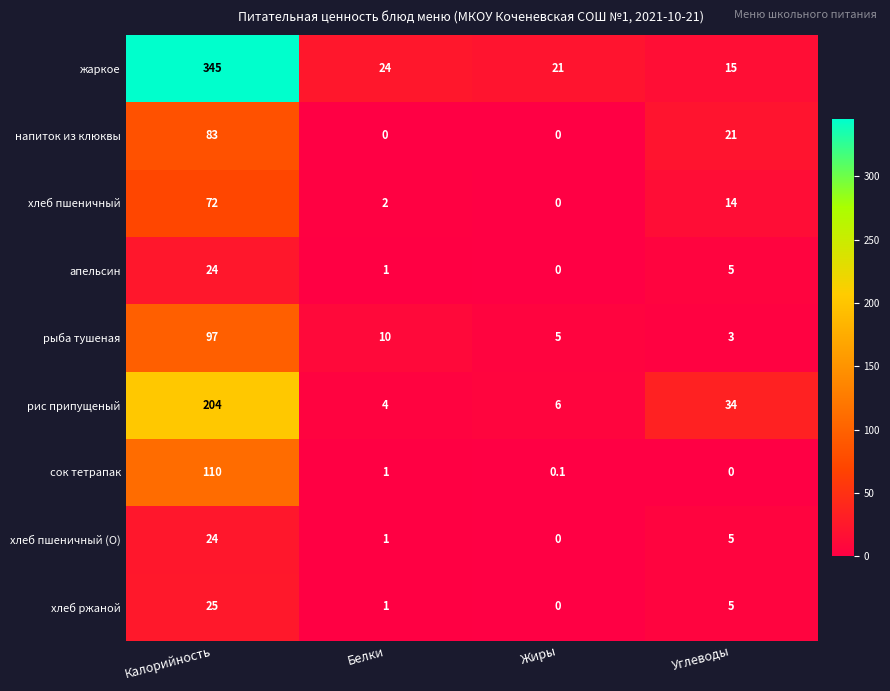

Which label corresponds to the largest value in the chart?

Калорийность